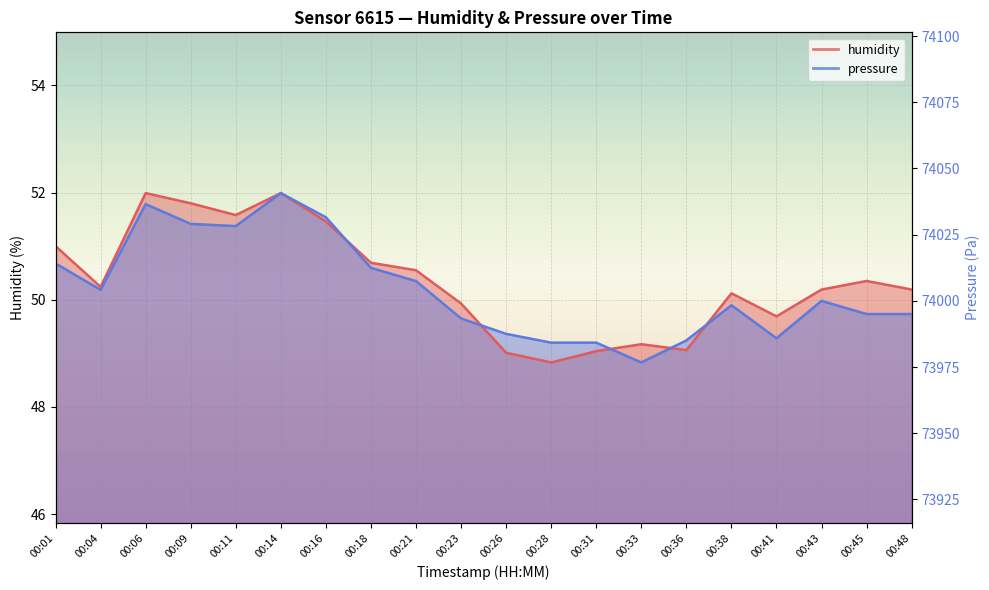

List the labels in order of humidity value, smallest first.

00:28, 00:26, 00:31, 00:36, 00:33, 00:41, 00:23, 00:38, 00:43, 00:48, 00:04, 00:45, 00:21, 00:18, 00:01, 00:16, 00:11, 00:09, 00:06, 00:14